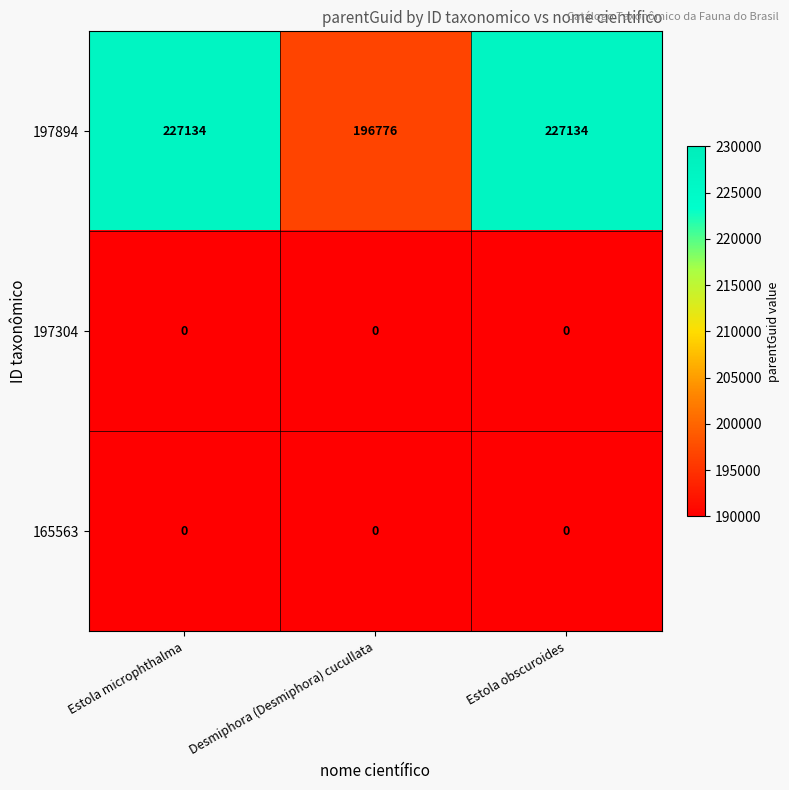

What is the maximum value shown in the chart?

227134